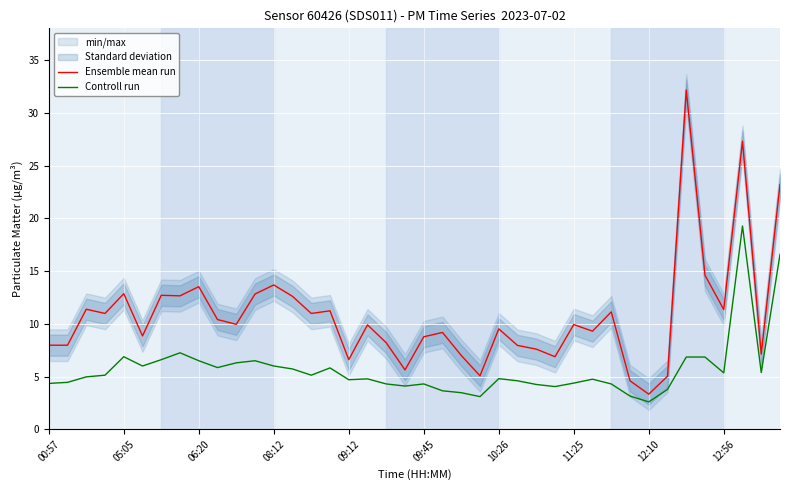

Count the number of data series in this chart.

2